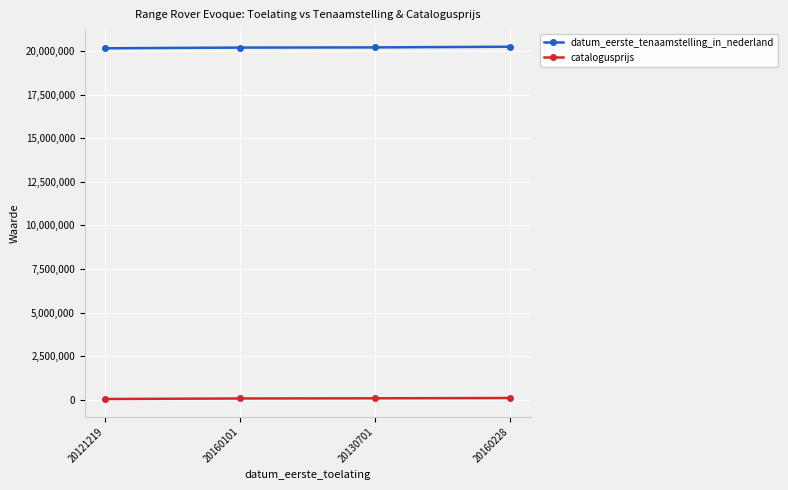

At 20121219, list the series in order from largest to smallest.

datum_eerste_tenaamstelling_in_nederland, catalogusprijs